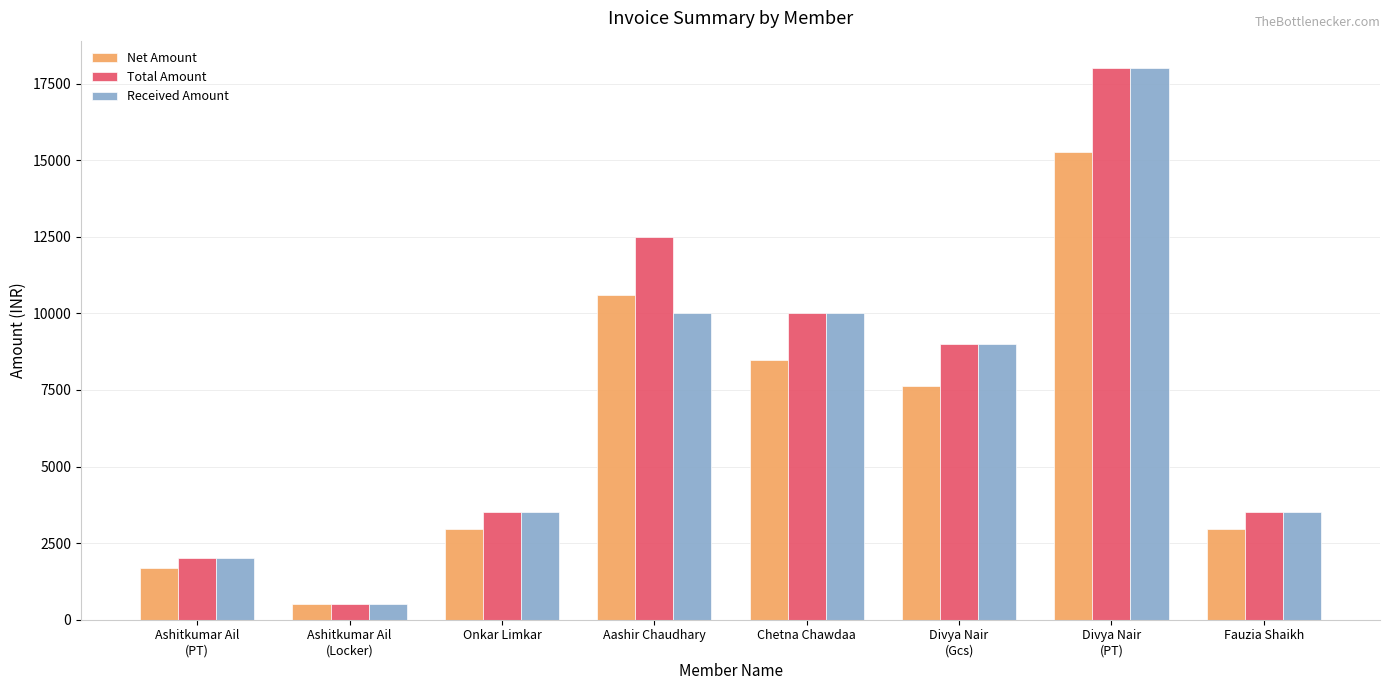

Rank the series by their average value, from highest to lowest.

Total Amount, Received Amount, Net Amount